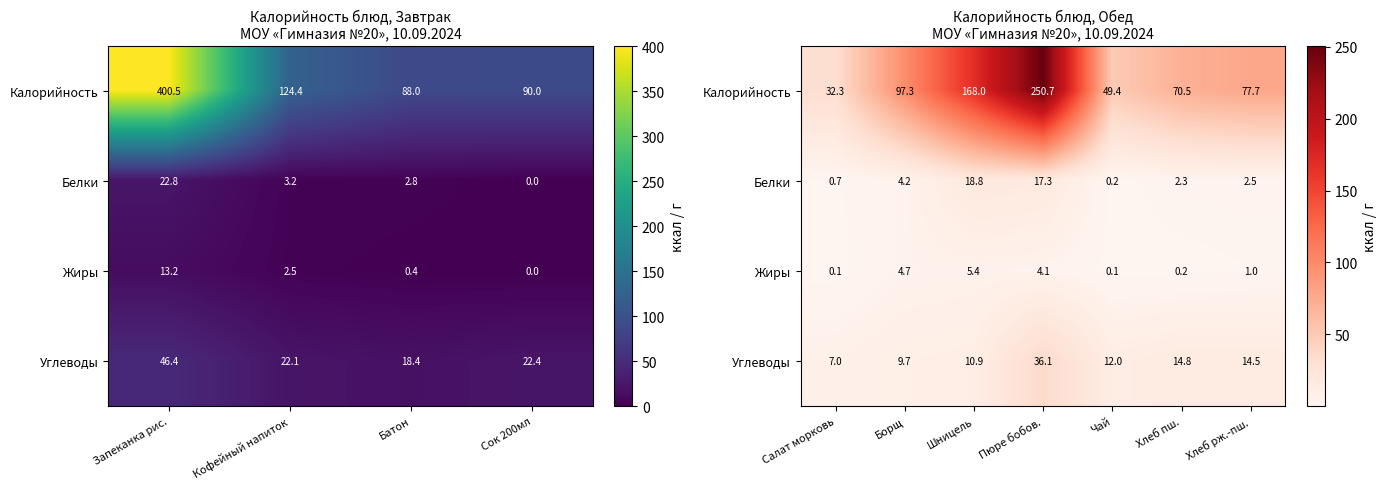

What is the sum of all Жиры values?

15.5